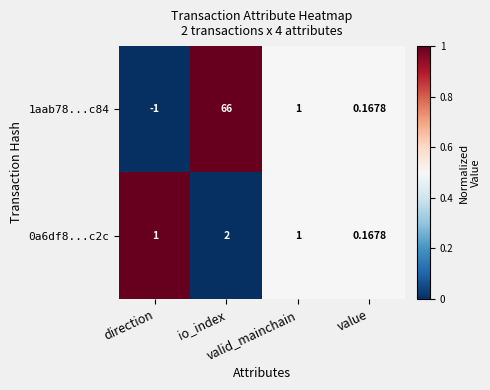

Which category has the lowest value across all series?

direction